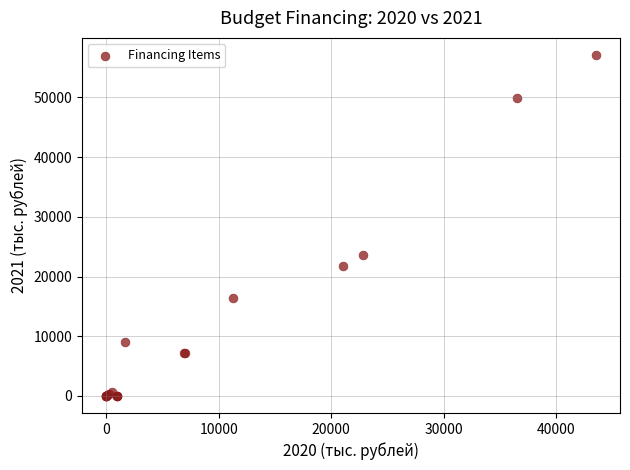

What Y value in the scatter plot is closest to 28557?

23616.5